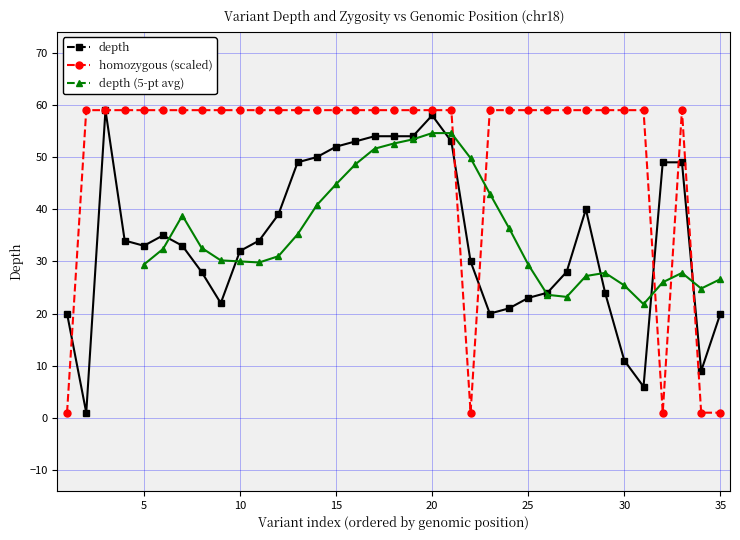

The value of depth at 15 is 29. True or false?

False